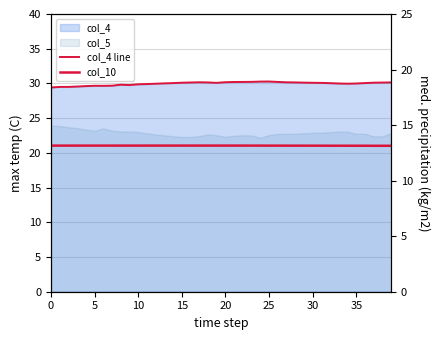

Which series has the widest spread of values?

col_4 line